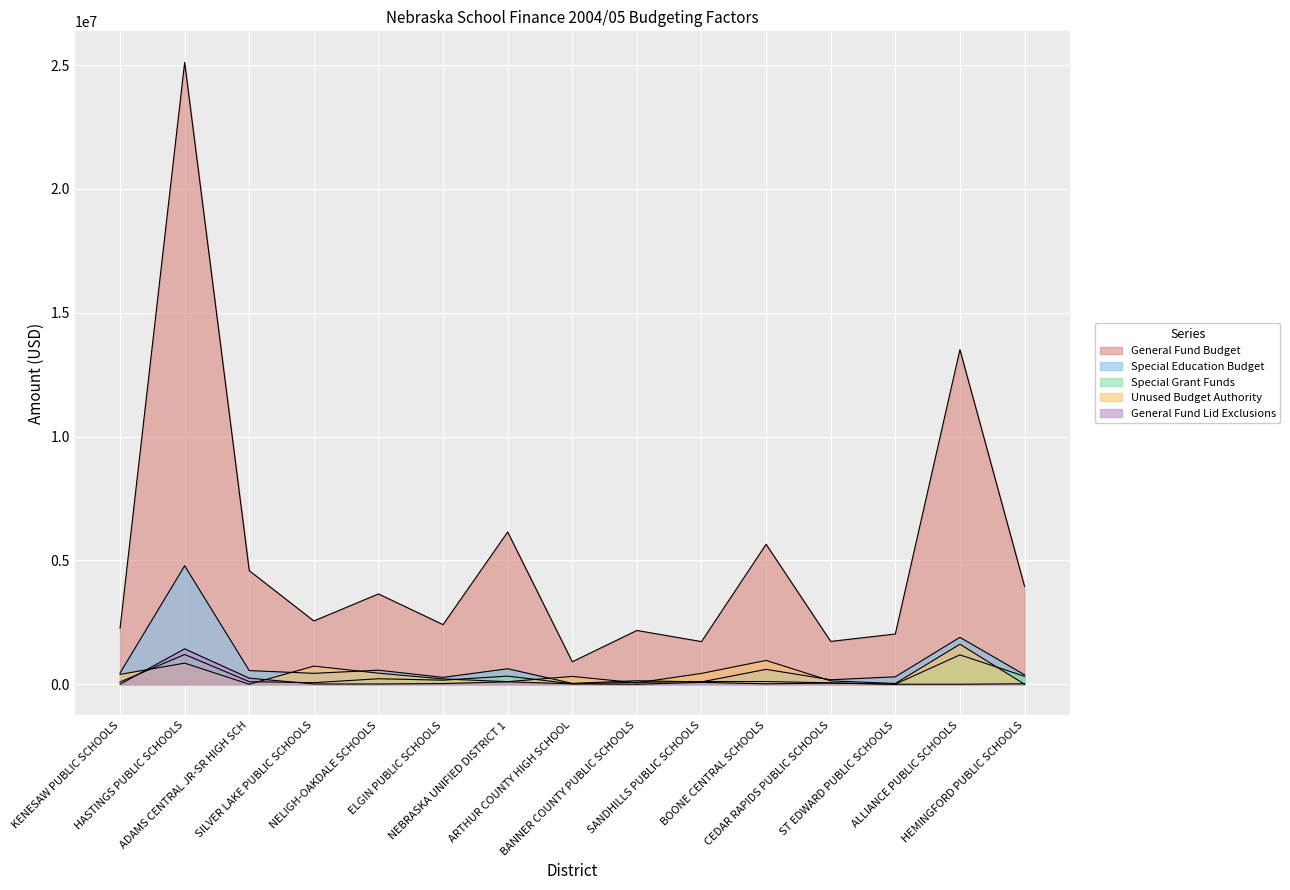

True or false: Special Grant Funds and General Fund Budget cross at least once.

False